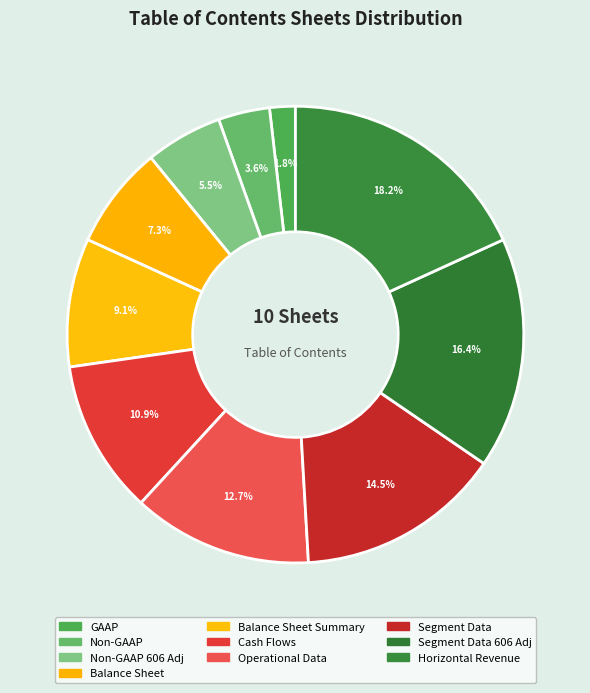

Count the number of slices in the pie.

10